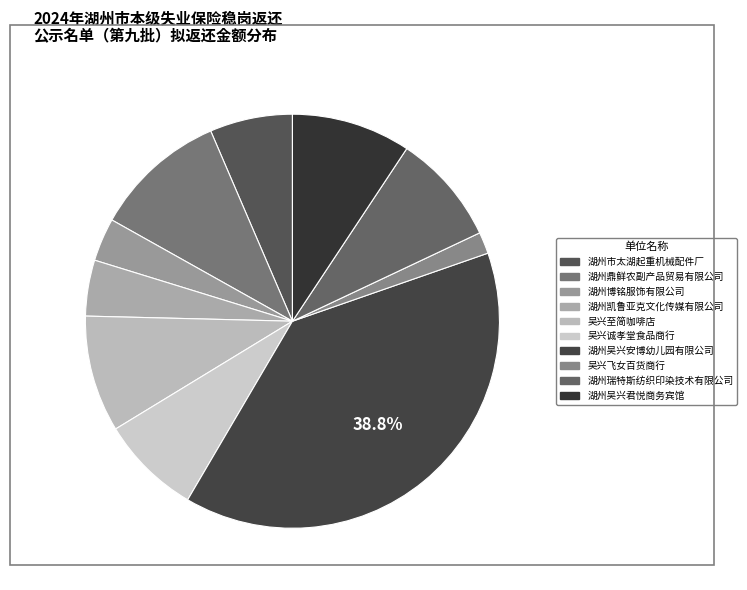

How many slices are in this pie chart?

10